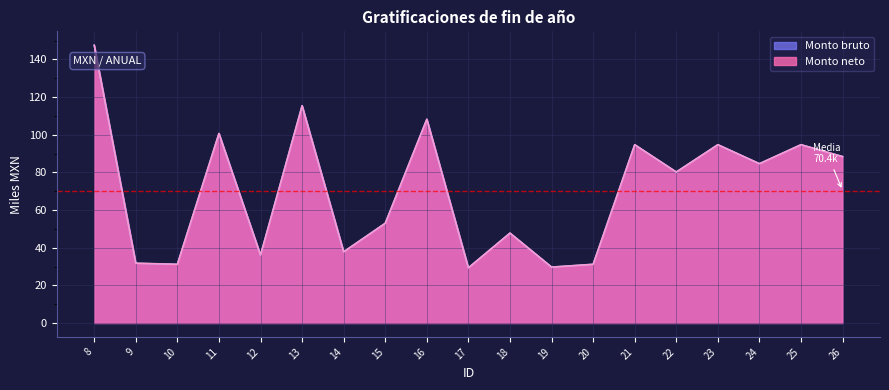

Rank the categories by Monto bruto value from lowest to highest.

17, 19, 10, 20, 9, 12, 14, 18, 15, 22, 24, 26, 21, 23, 25, 11, 16, 13, 8